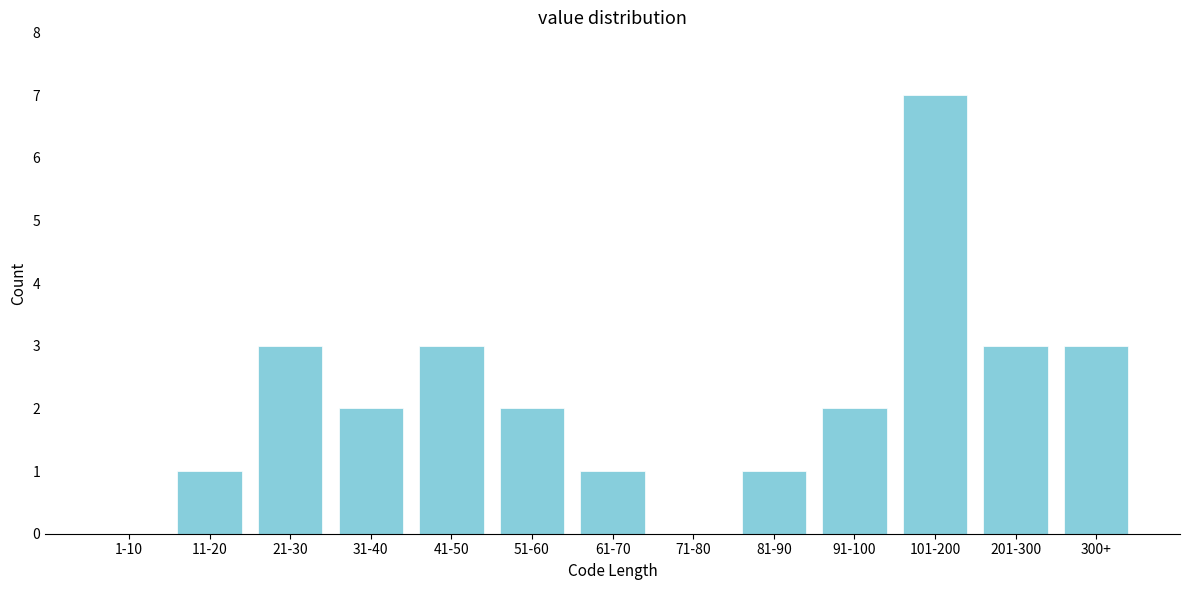

Reading left to right, transcribe all the data shown in this chart.

1-10=0	11-20=1	21-30=3	31-40=2	41-50=3	51-60=2	61-70=1	71-80=0	81-90=1	91-100=2	101-200=7	201-300=3	300+=3